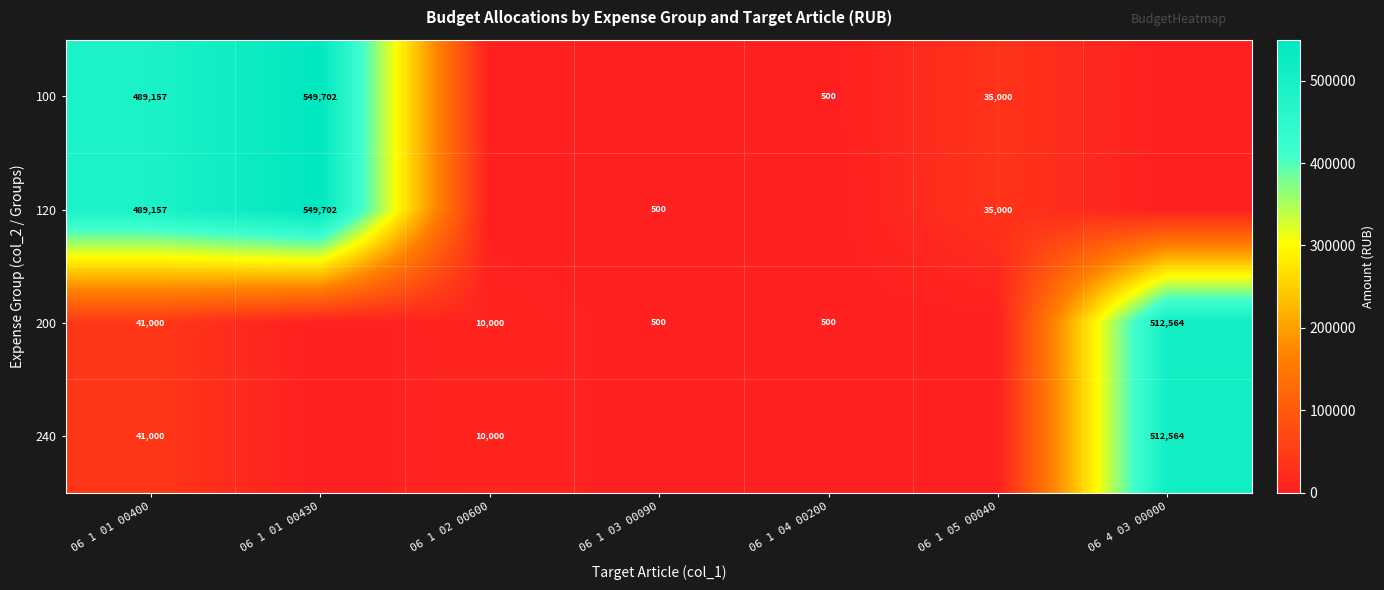

The 100 series shows 289 at 06 1 04 00200. True or false?

False